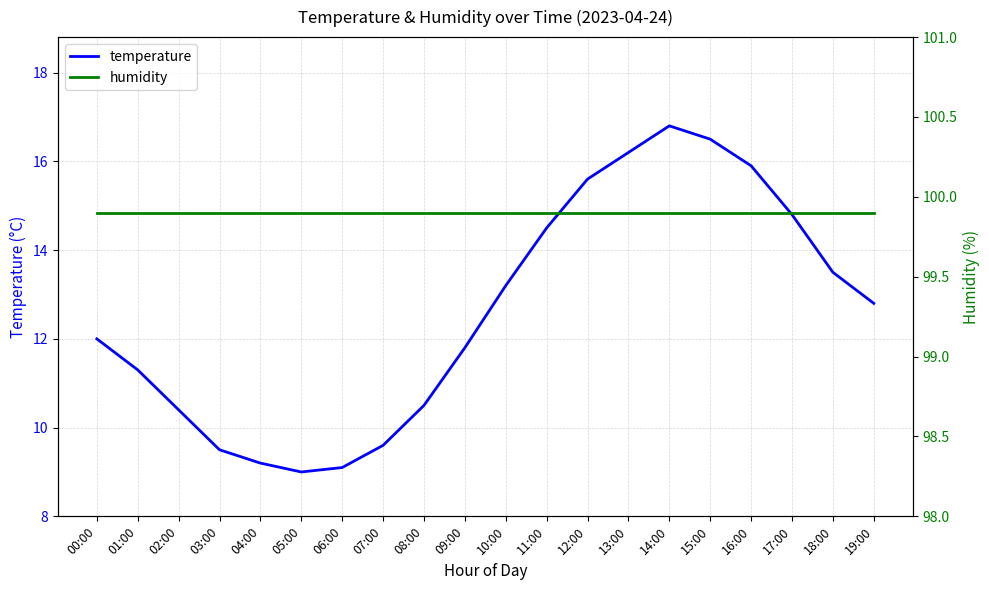

Reading left to right, list all the values displayed in this chart.

temperature: 12.0	11.3	10.4	9.5	9.2	9.0	9.1	9.6	10.5	11.8	13.2	14.5	15.6	16.2	16.8	16.5	15.9	14.8	13.5	12.8
humidity: 99.9	99.9	99.9	99.9	99.9	99.9	99.9	99.9	99.9	99.9	99.9	99.9	99.9	99.9	99.9	99.9	99.9	99.9	99.9	99.9